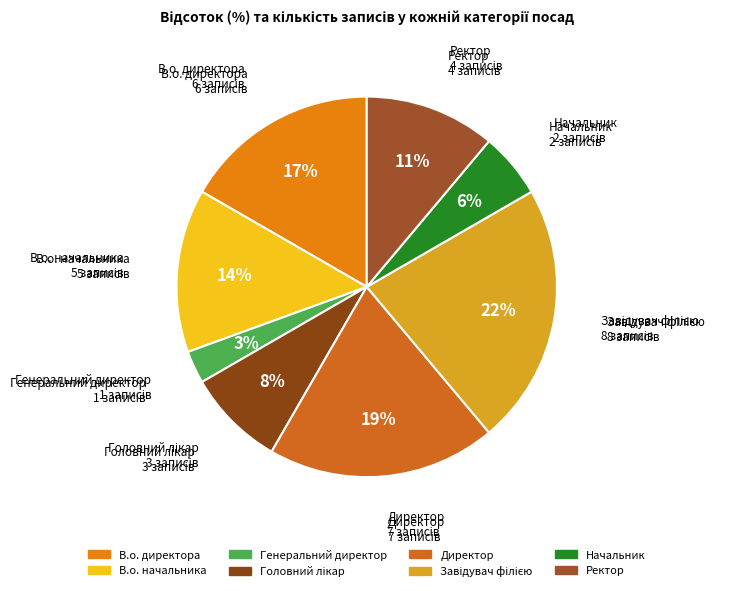

The Ректор slice represents 11% of the pie. True or false?

True